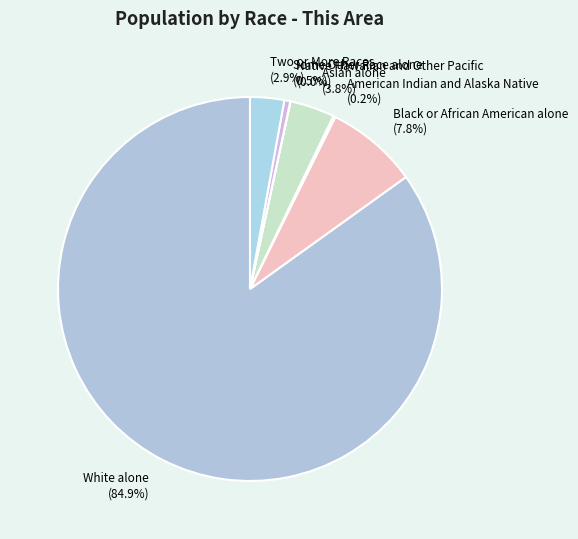

Is there any slice that represents more than half of the pie?

Yes